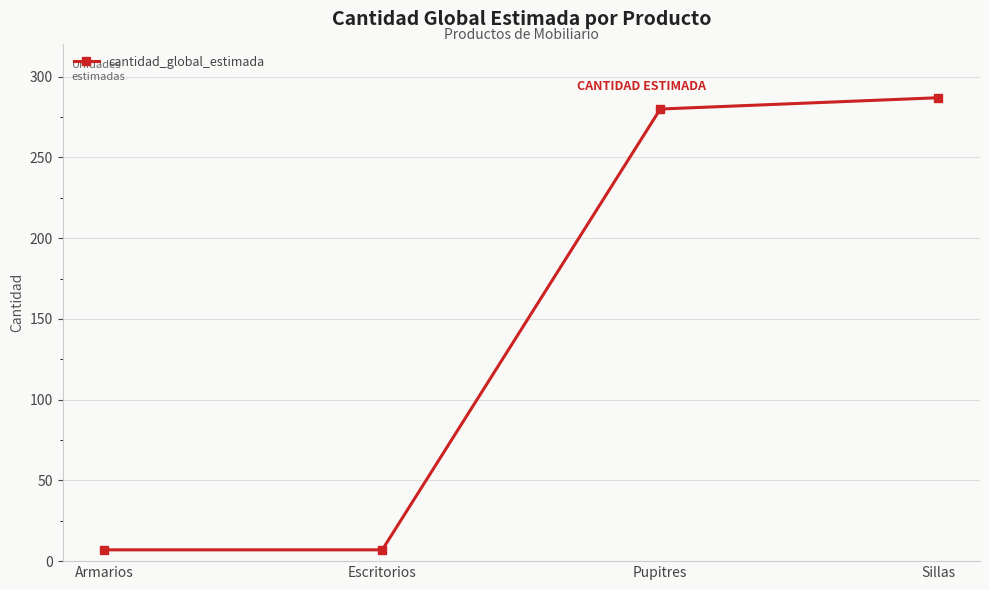

What is the average value?

145